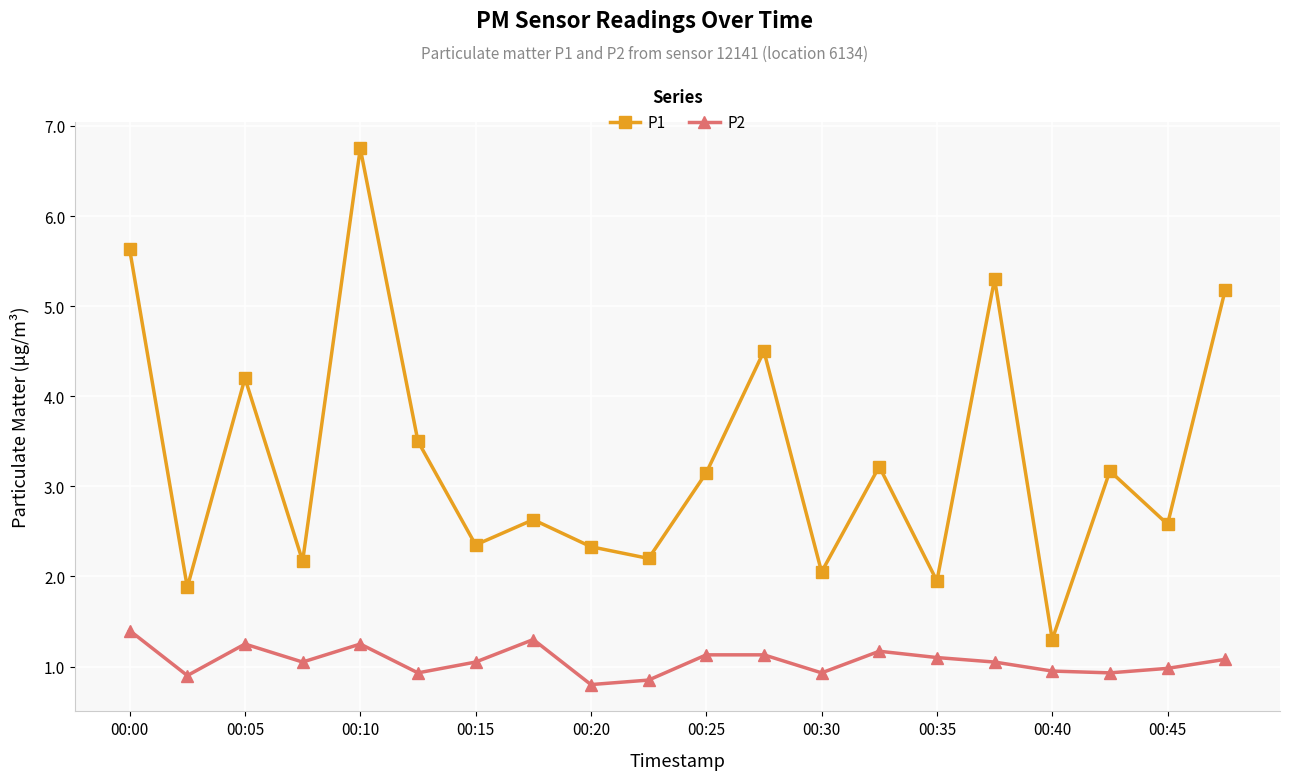

What is the value of the P1 point at the 1st from the left?

5.6